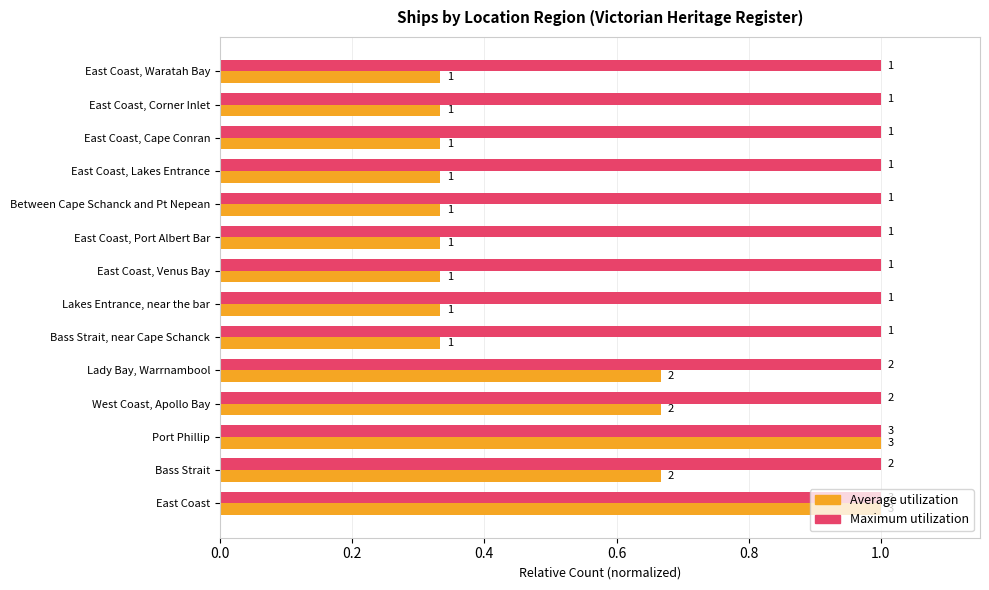

Which series has the widest spread of values?

Average utilization